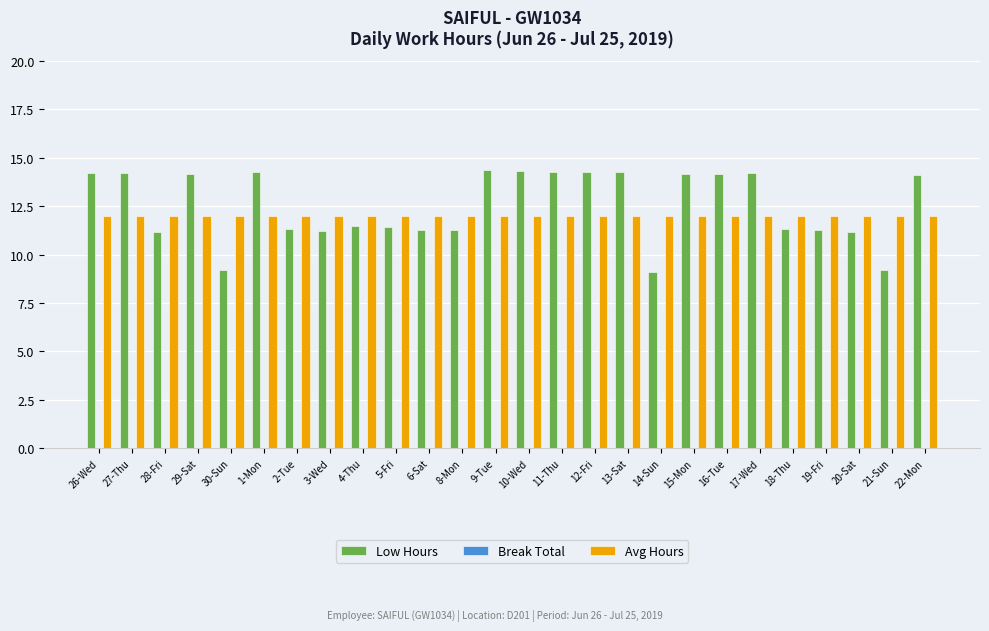

List the series in order of their peak value, lowest first.

Avg Hours, Low Hours